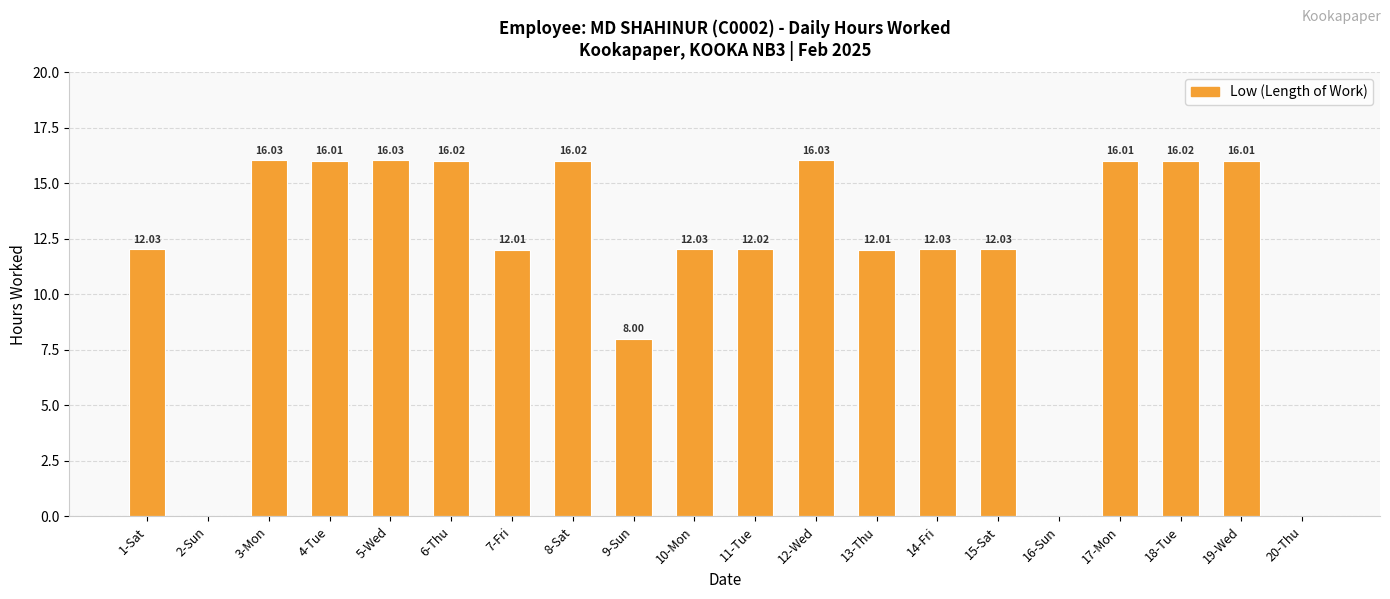

Approximately how many times larger is the value at 10-Mon compared to 11-Tue?

1.0